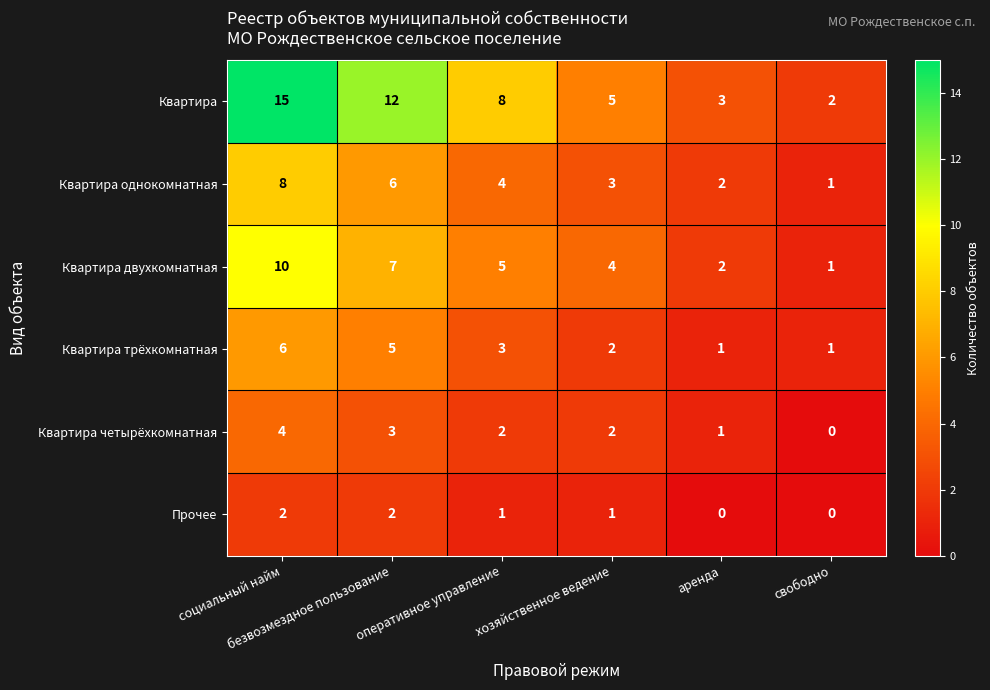

Which series has the widest spread of values?

Квартира